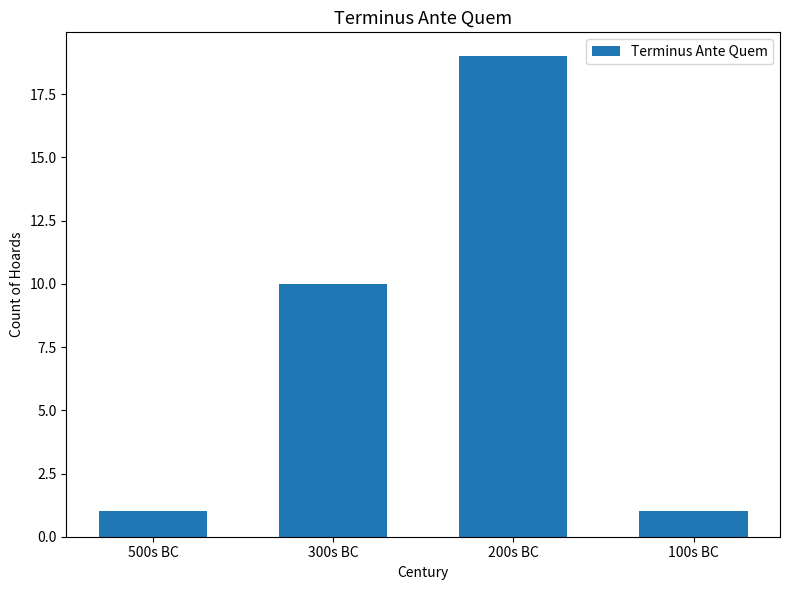

What is the sum of all values?

31